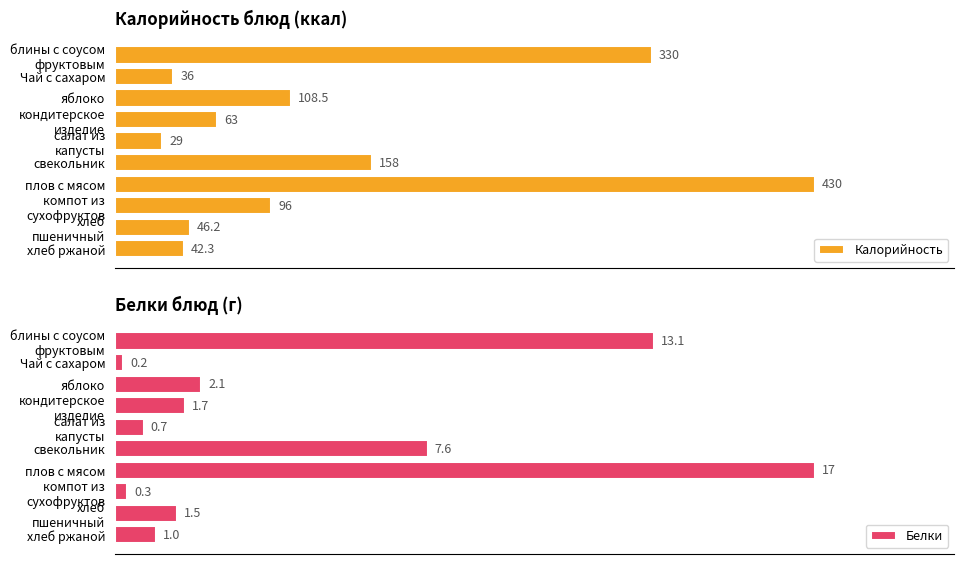

Where is Калорийность nearest to the value 229?

свекольник